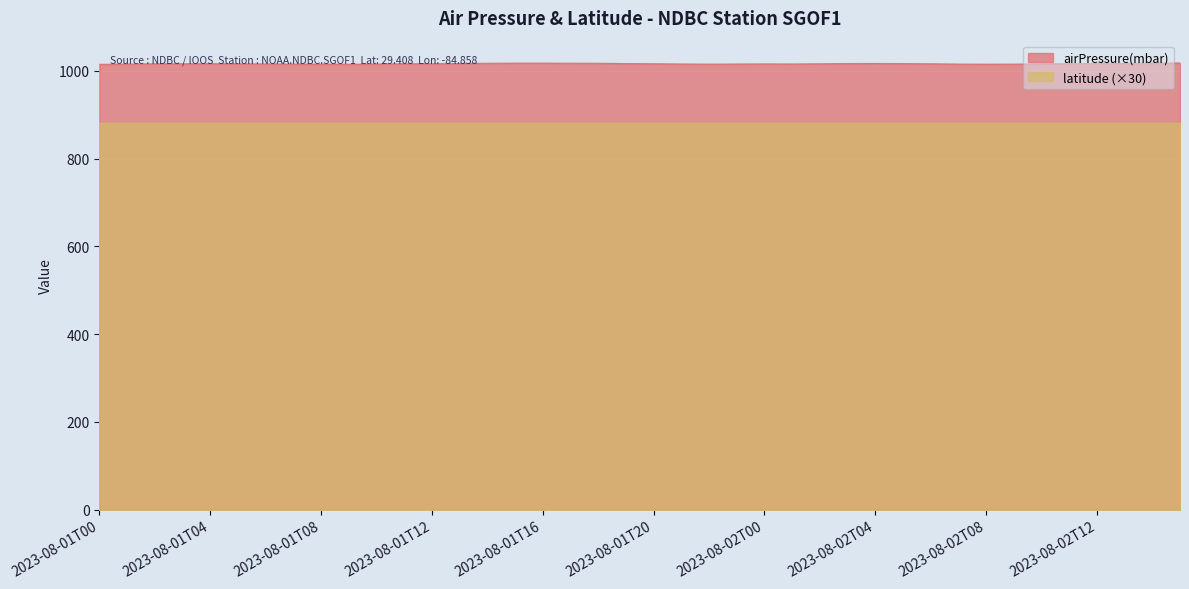

What is the sum of the values at 2023-08-01T13 and 2023-08-01T17?

2034.7